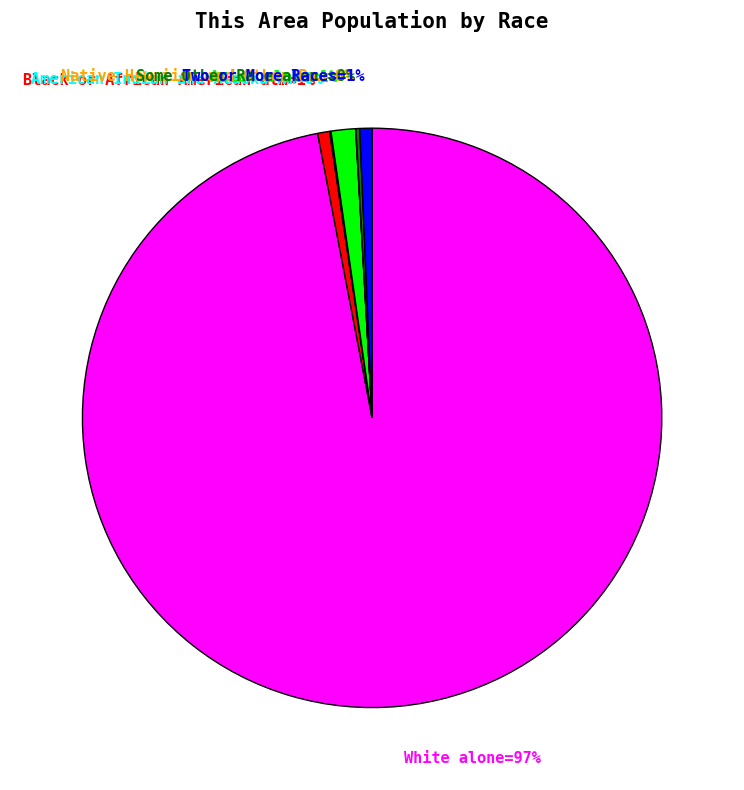

To the nearest percent, what portion does Black or African American al…=1% represent?

1%